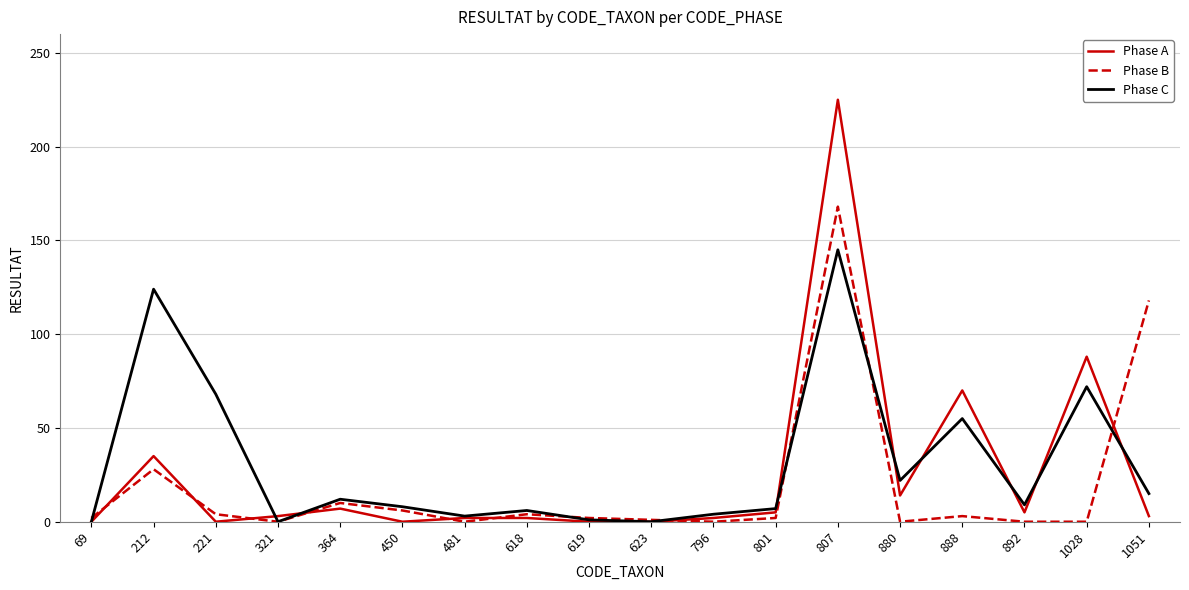

Which series has the largest range (max minus min)?

Phase A